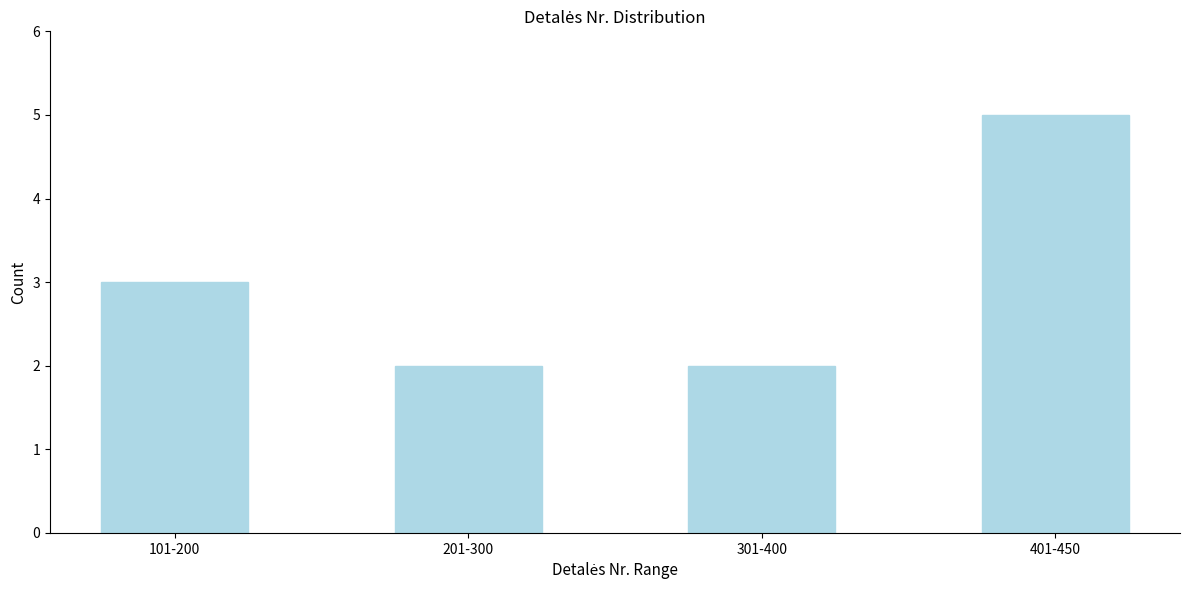

Reading left to right, what are all the values shown in this chart?

3	2	2	5